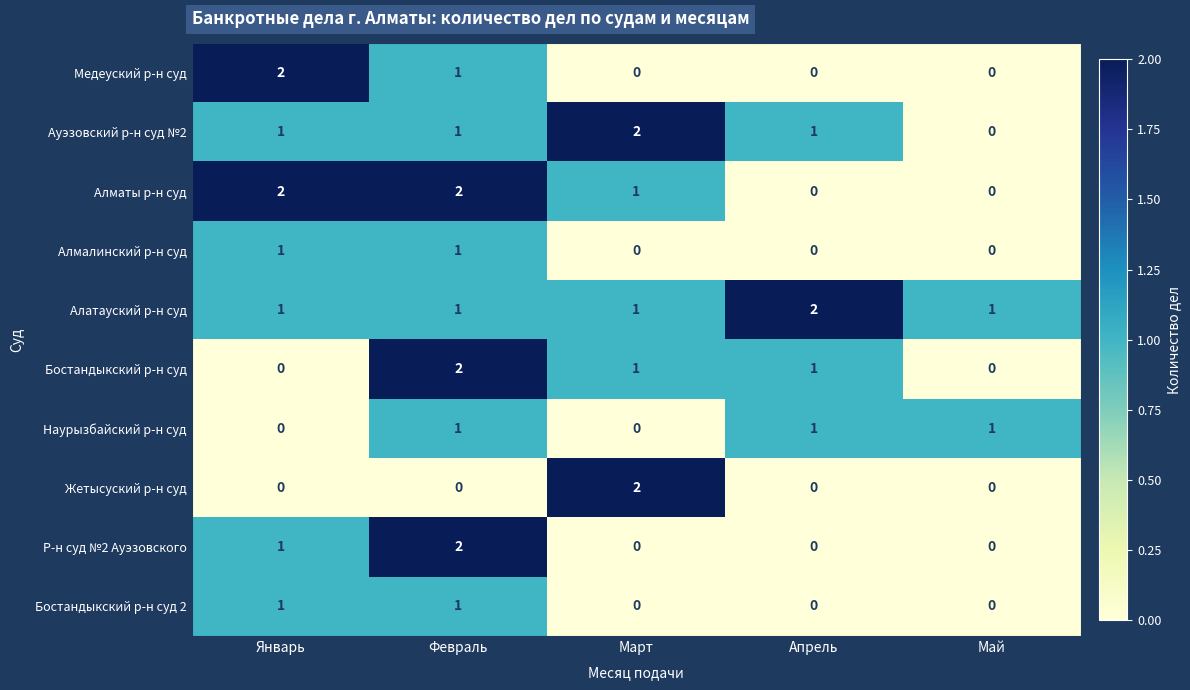

What is the sum of all Р-н суд №2 Ауэзовского values?

3